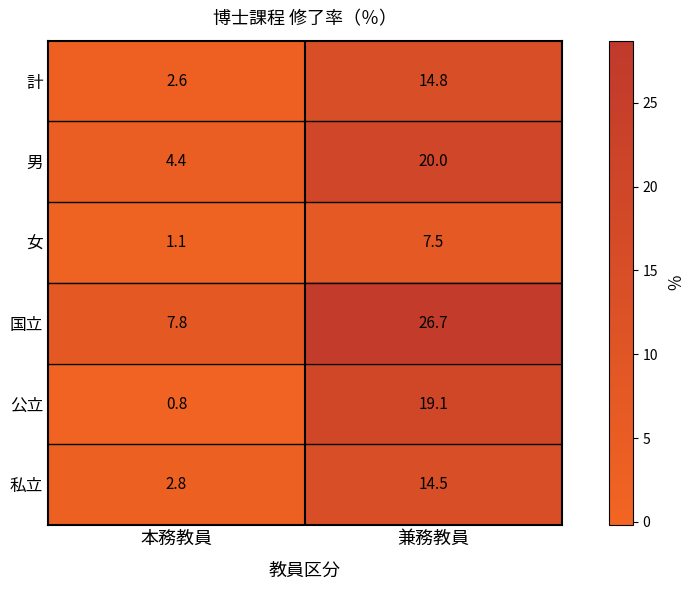

What is the difference between the maximum and minimum values in the 女 series?

6.4